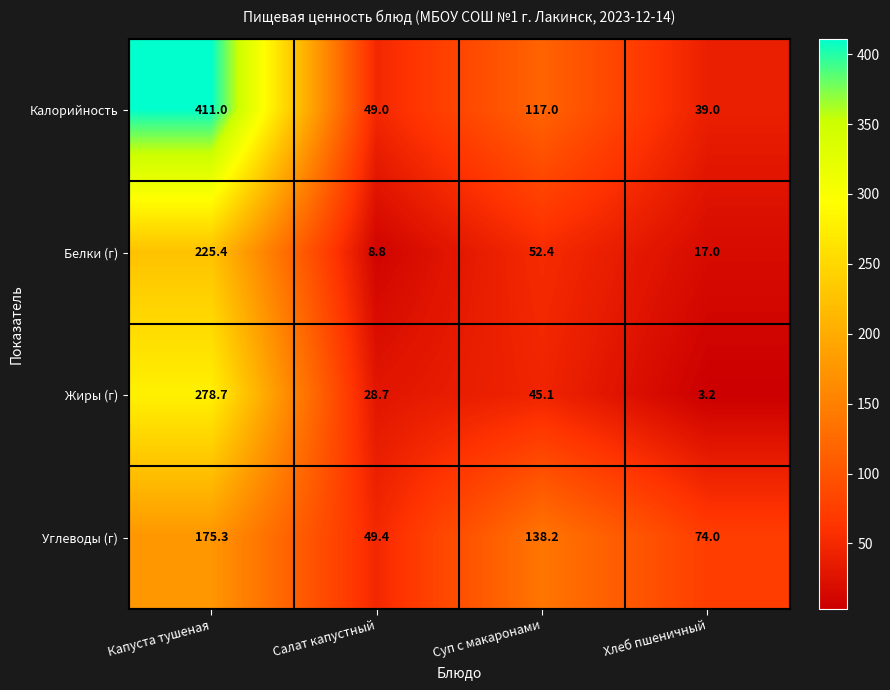

At which label does Жиры (г) reach its minimum?

Хлеб пшеничный